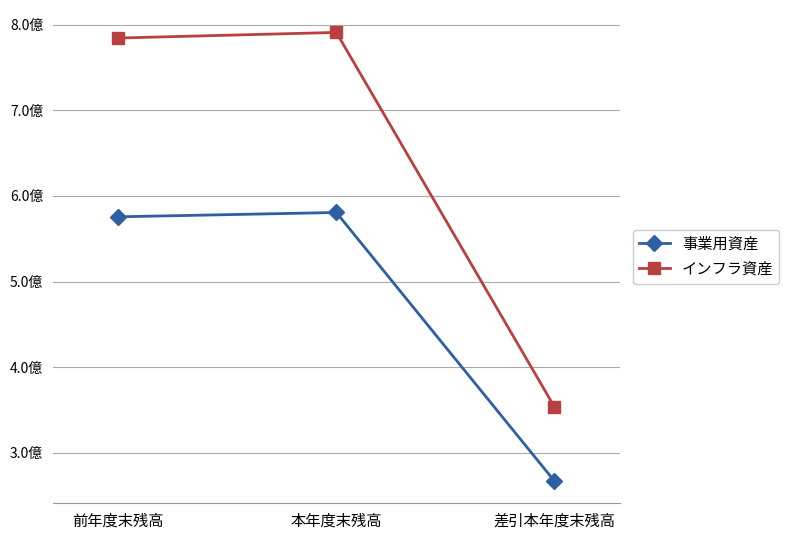

Between 本年度末残高 and 差引本年度末残高, which series saw the biggest shift?

インフラ資産